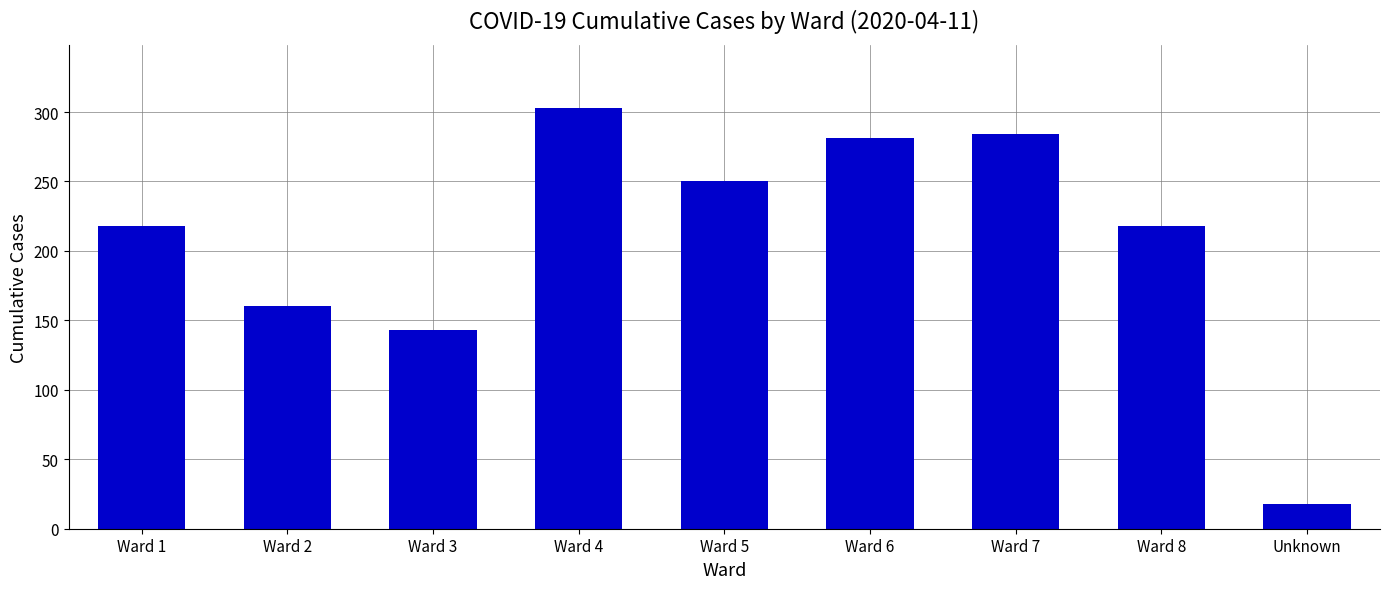

True or false: the data shows 143 at Ward 3.

True